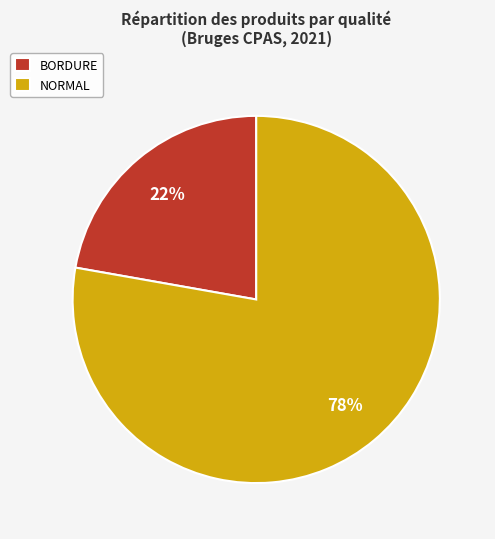

What percentage is the NORMAL slice, to the nearest percent?

78%